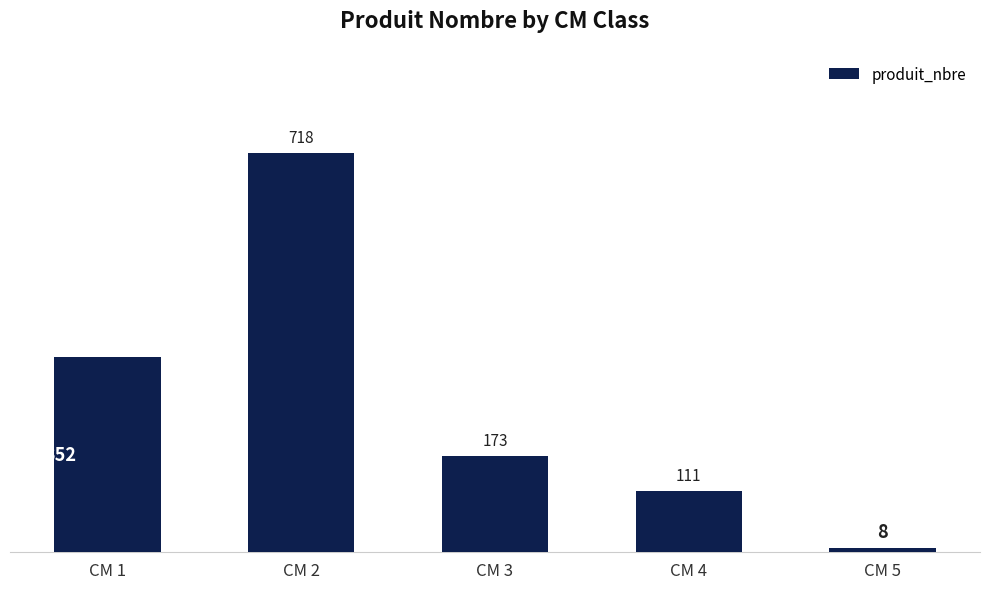

Rank the categories by value from highest to lowest.

CM 2, CM 1, CM 3, CM 4, CM 5